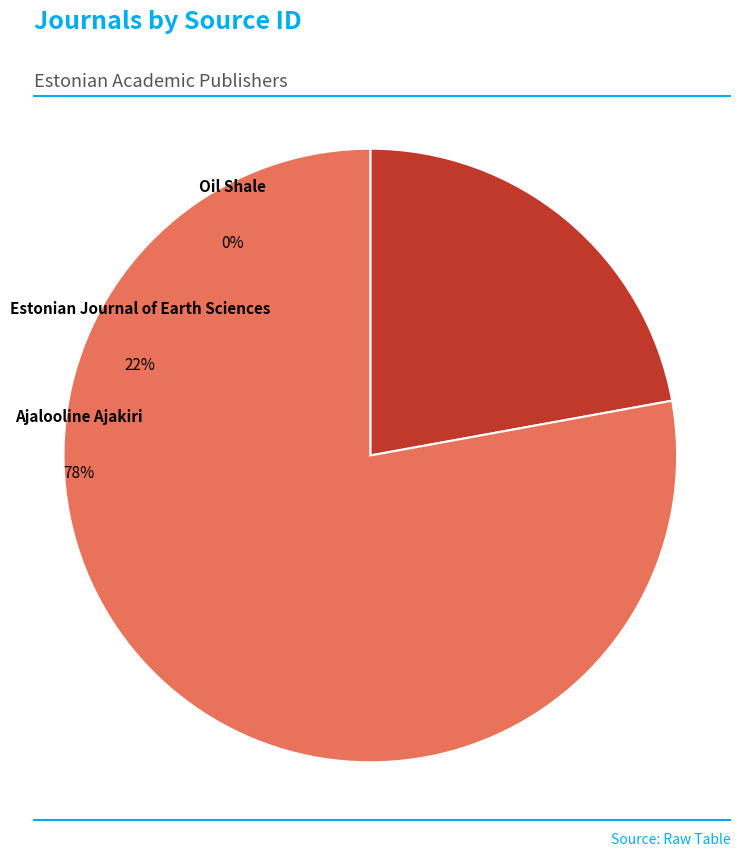

To the nearest percent, what is the average slice percentage?

33%